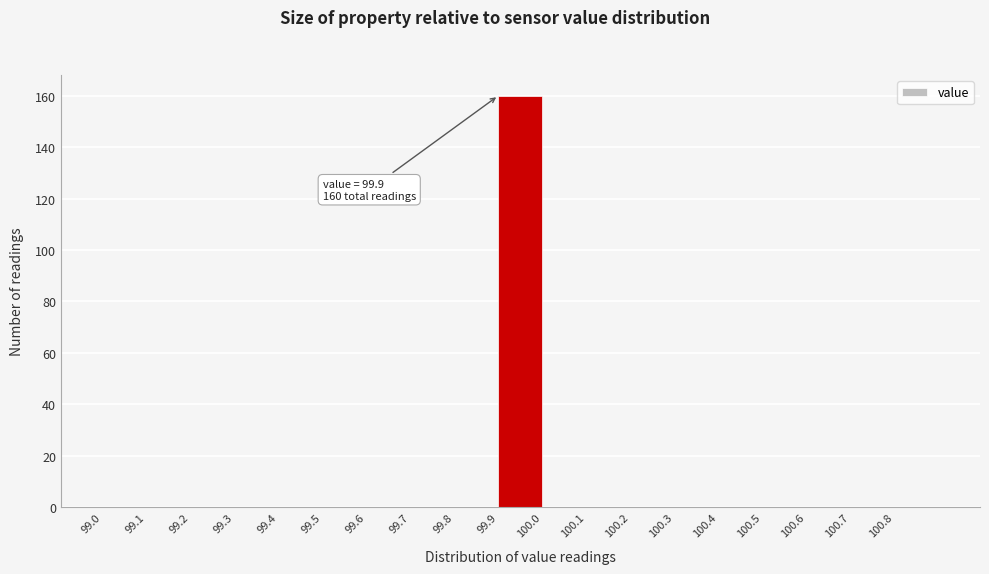

Which range on the x-axis has the tallest bar?

99.9 to 100.0